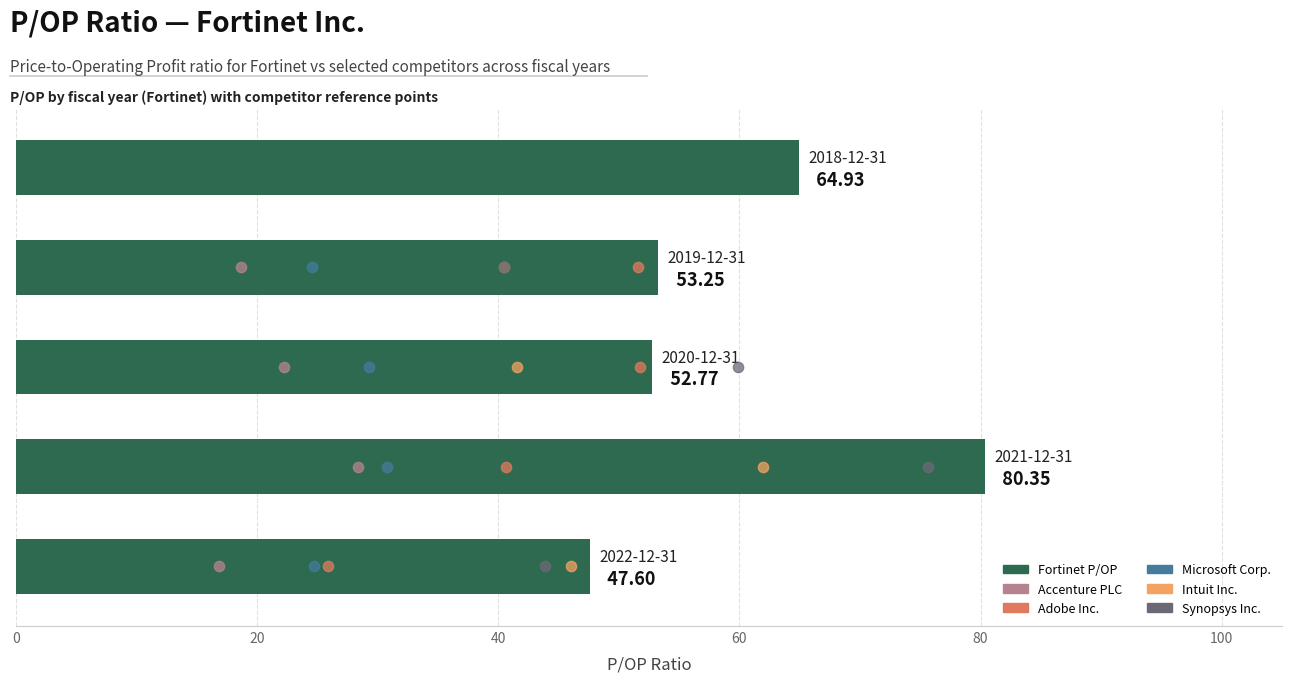

Between 2019-12-31 and 2018-12-31, which is larger?

2018-12-31